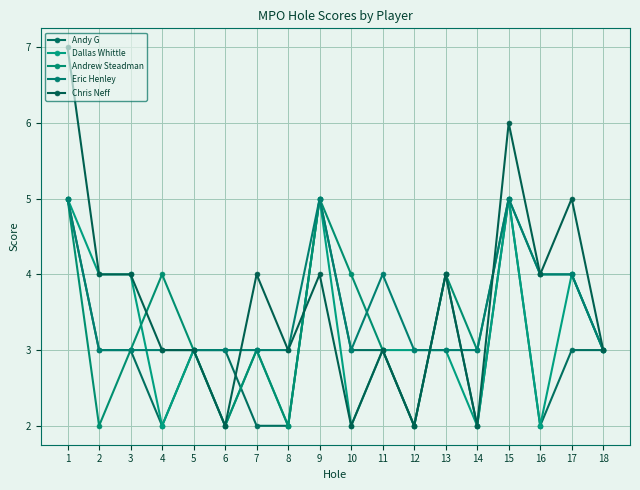

What is the maximum value shown in the chart?

7